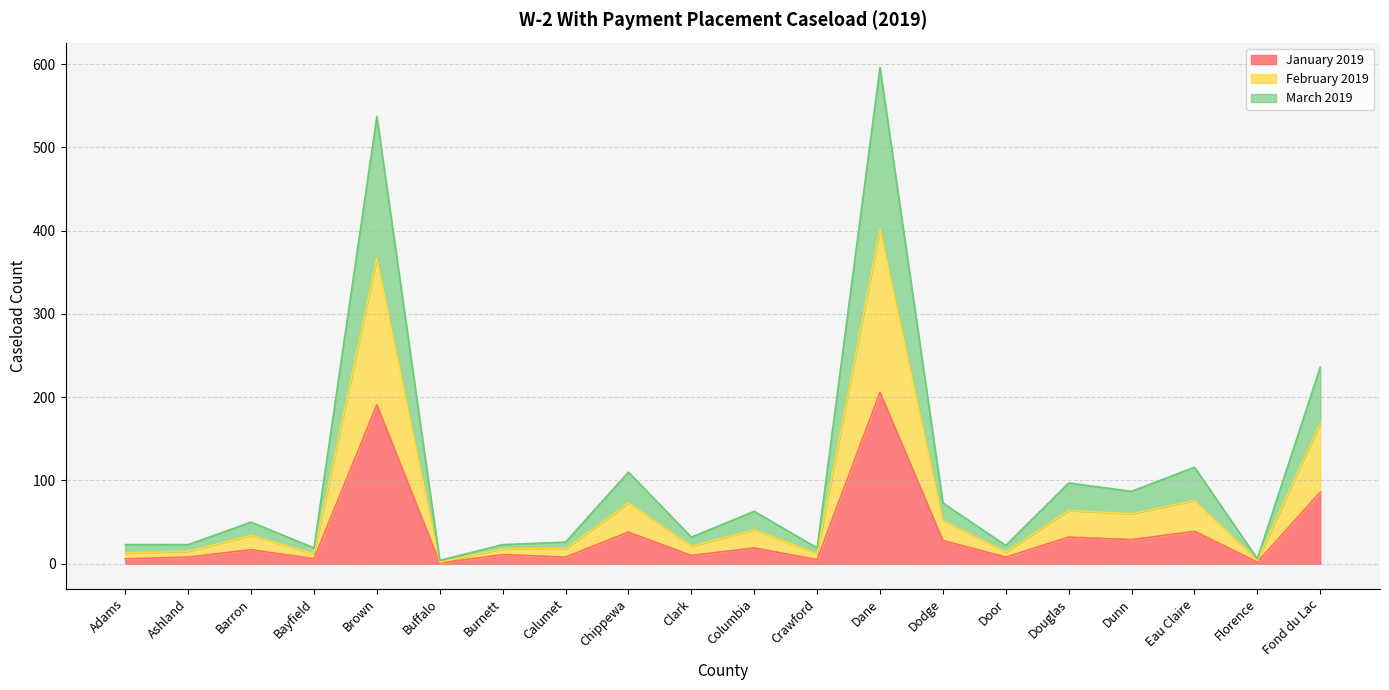

What is the value of the January 2019 point at the 15th from the left?

8